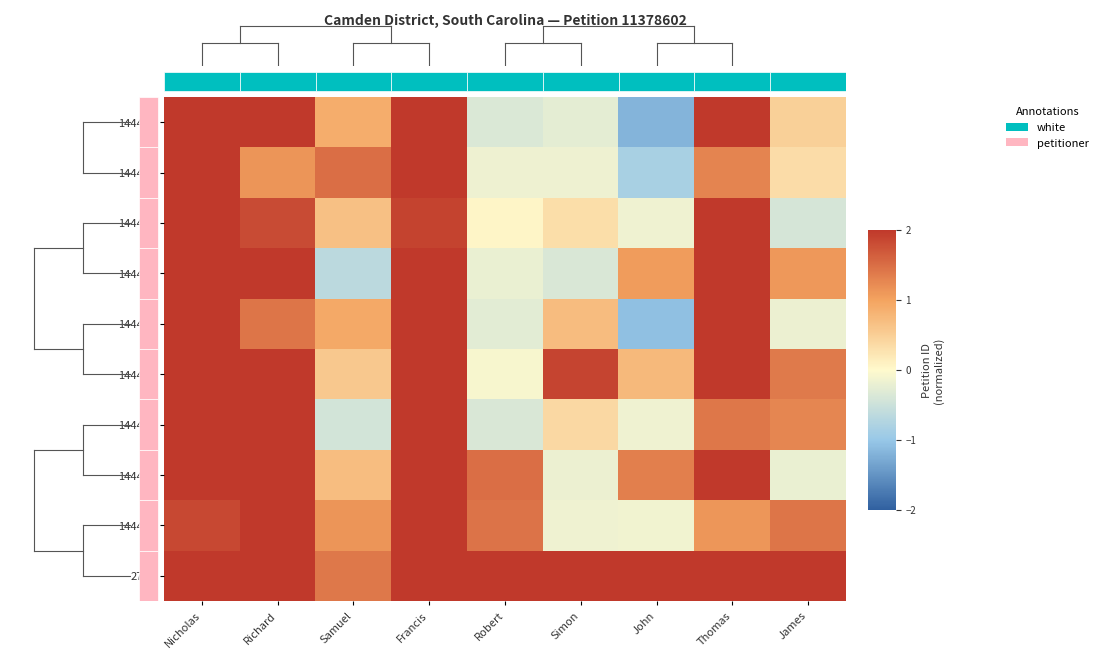

Which series changed the most between Samuel and John?

row_1